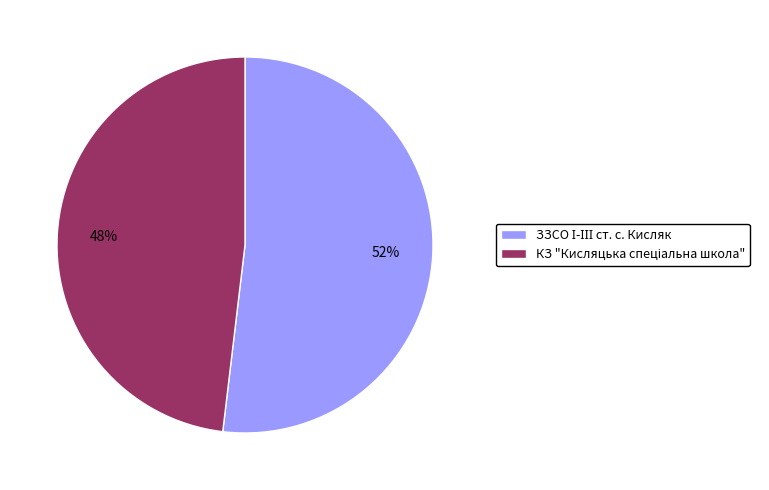

To the nearest percent, what is the difference between the largest and smallest slice percentages?

4%